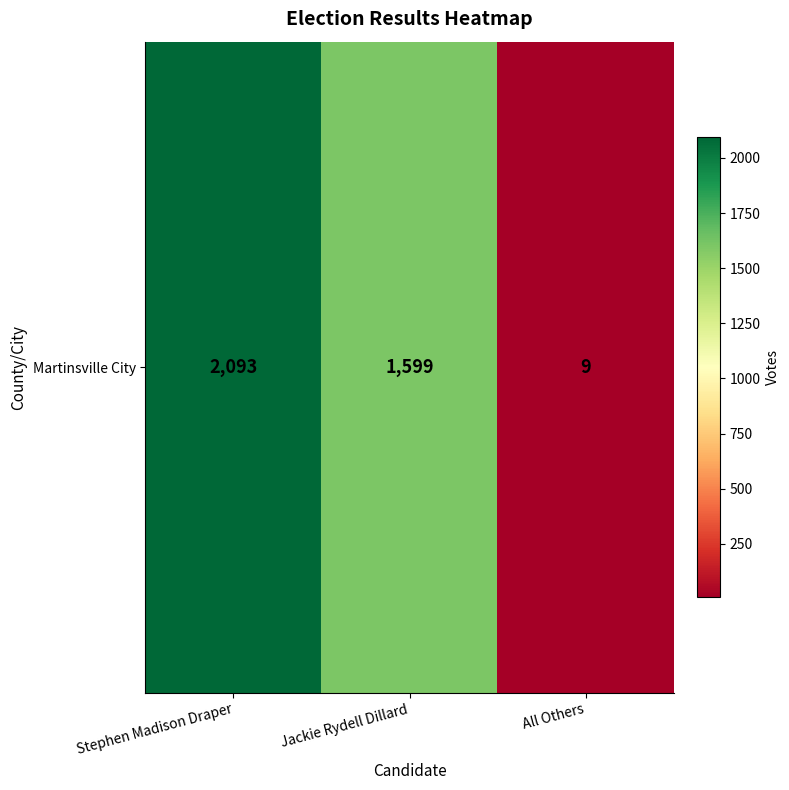

Reading right to left, extract all data points from this chart.

9	1599	2093